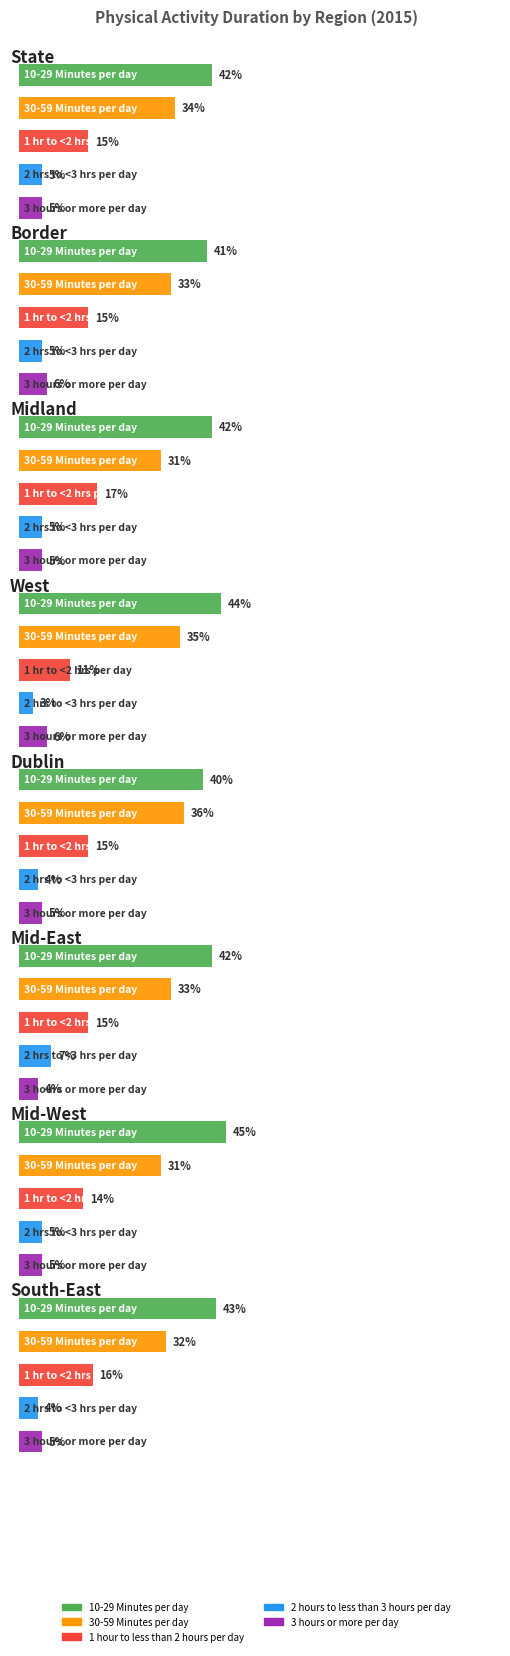

How many bars are there in each group?

5